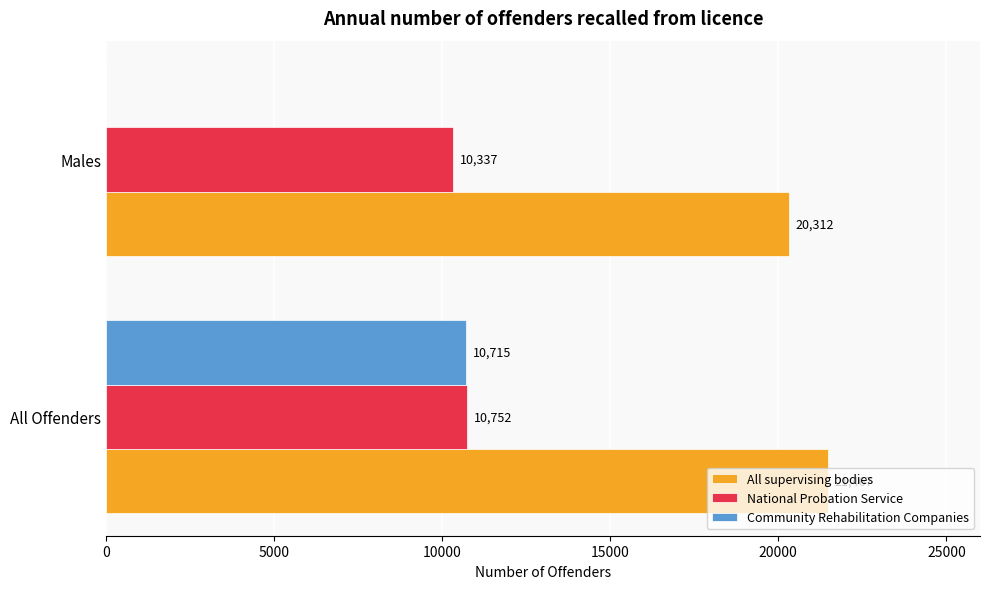

Between All Offenders and Males, which series saw the biggest shift?

Community Rehabilitation Companies